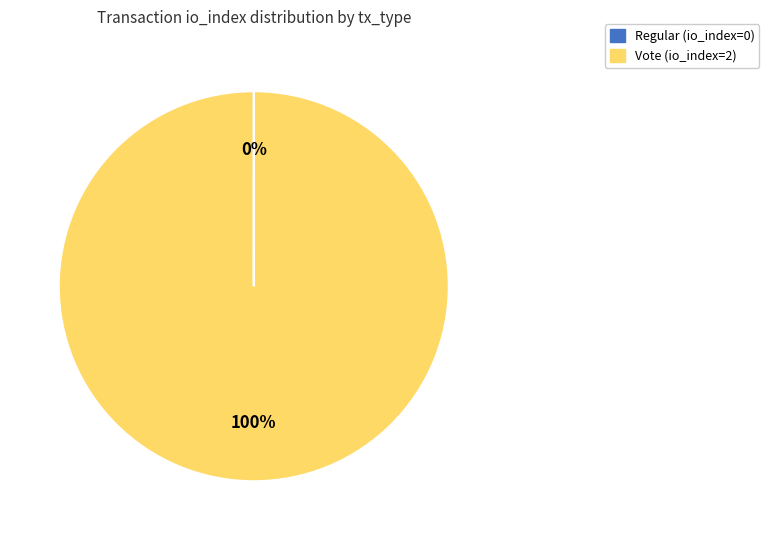

Which slice is the largest?

Vote